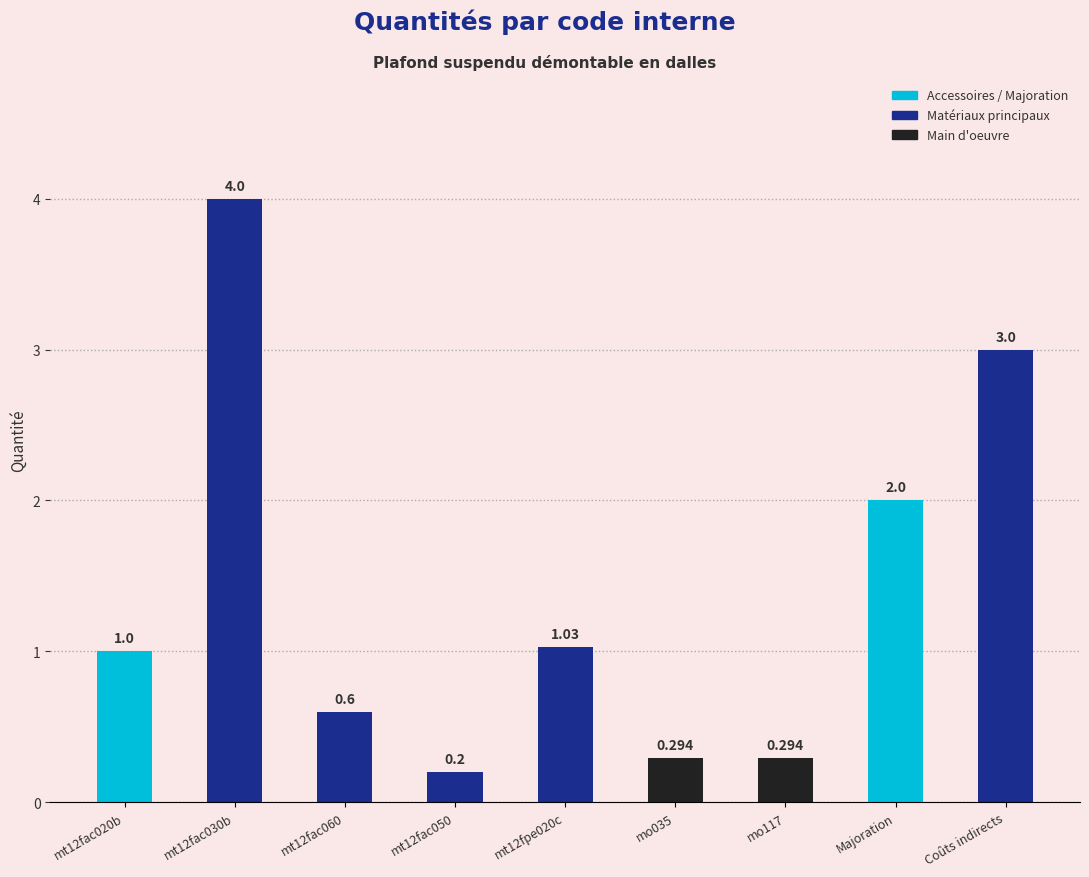

Is it true that the value at mt12fac030b is 4.0?

True